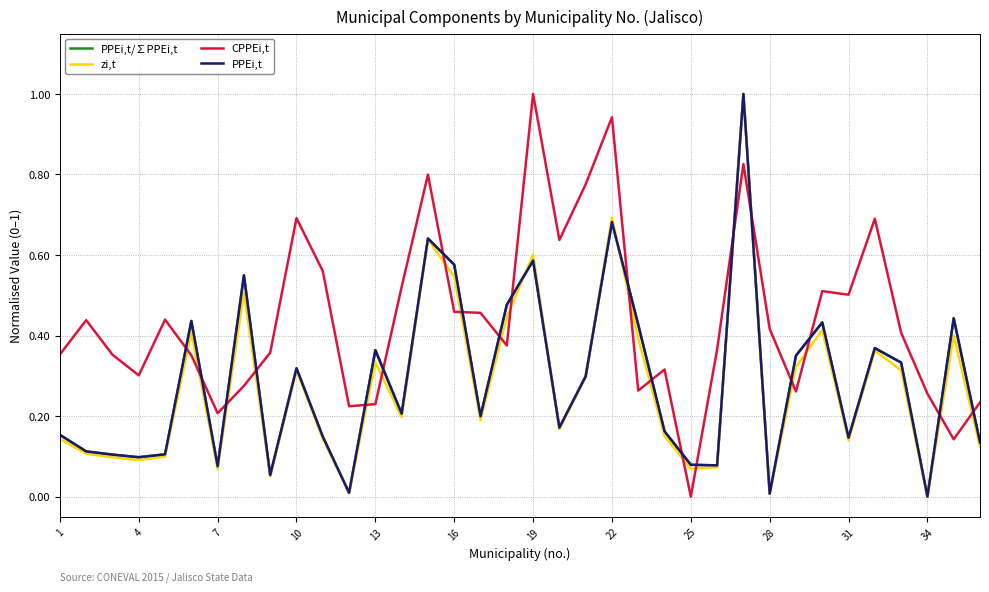

What is the maximum value for PPEi,t/∑PPEi,t?

1.0